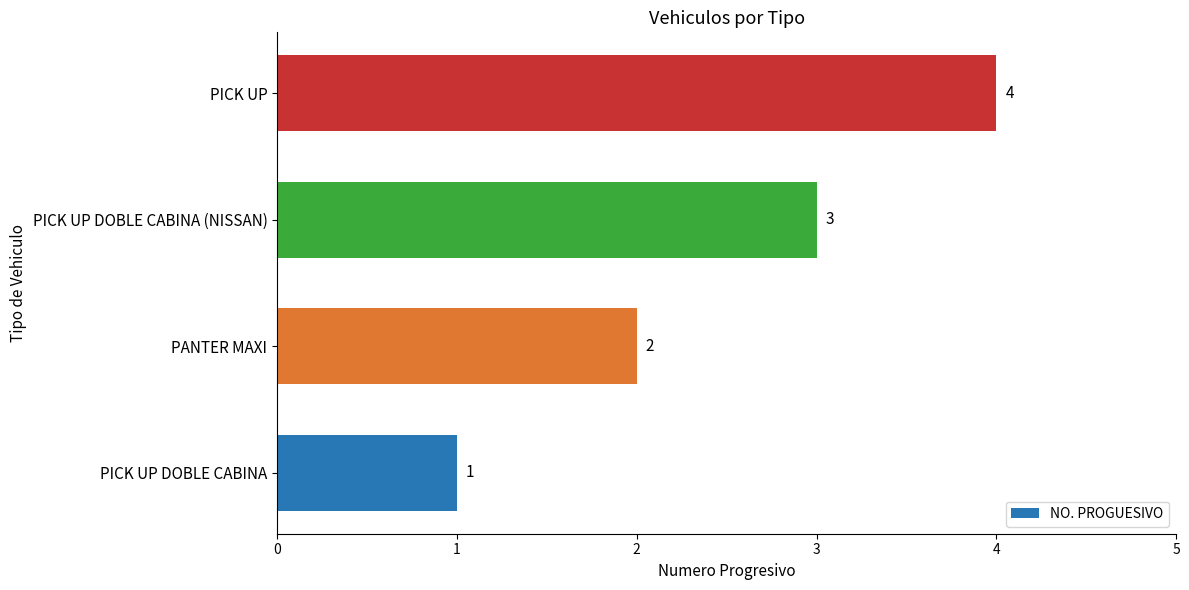

The chart shows a value of 3 at PANTER MAXI. True or false?

False